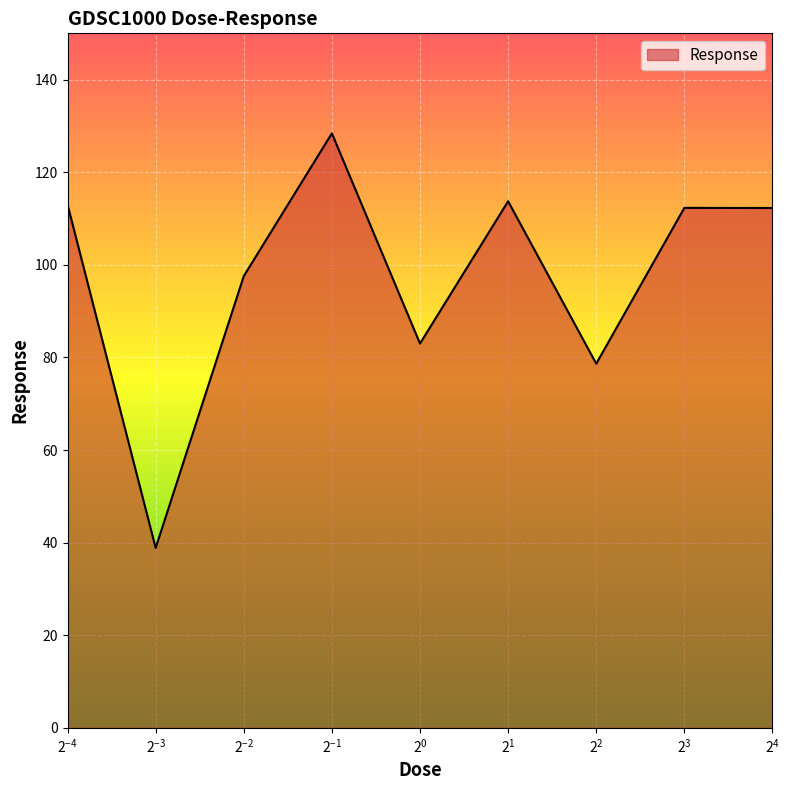

What is the sum of all values?

877.8